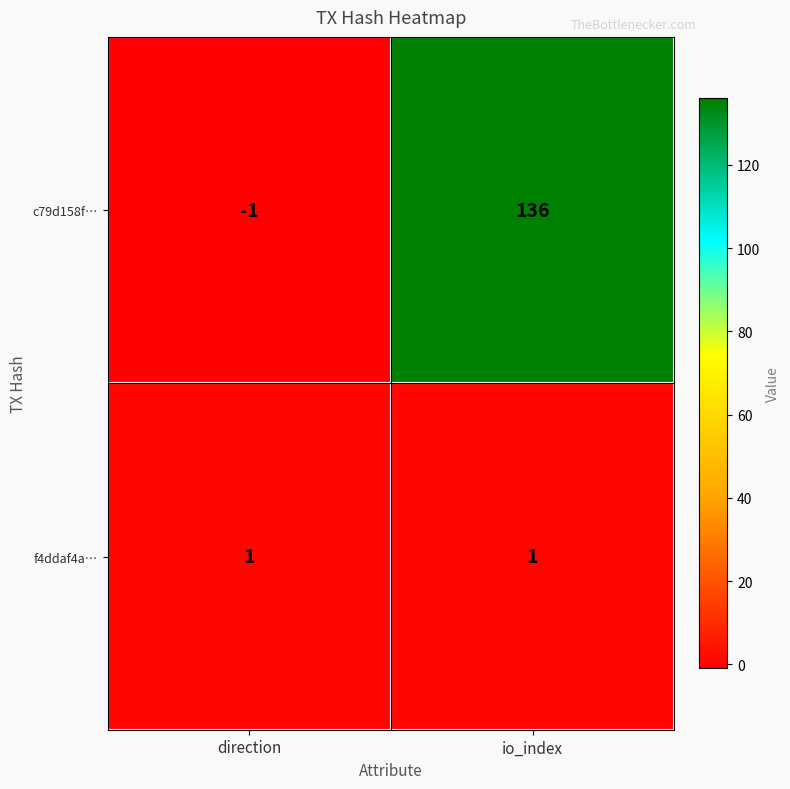

The c79d158f… series shows -2 at direction. True or false?

False